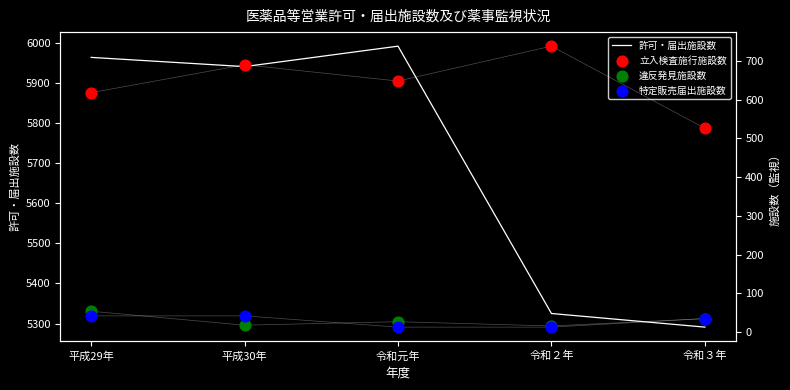

What is the total value across all series at 平成30年?

6691